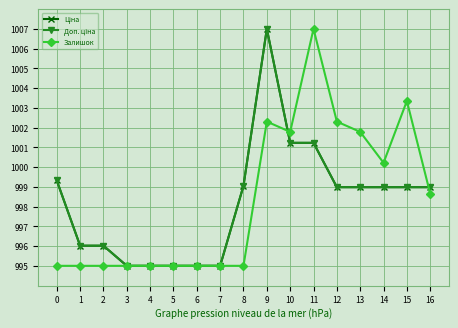

Is this an area chart (filled region under the line)?

No